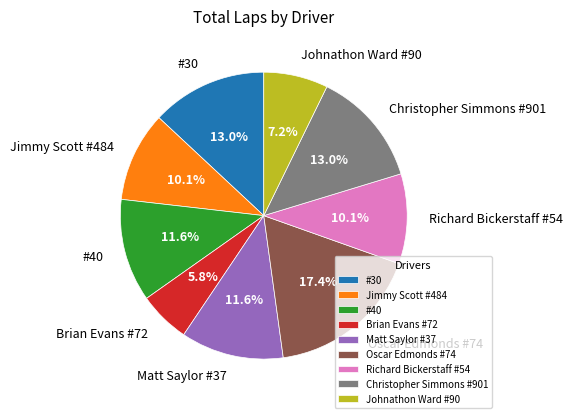

What percentage is the Brian Evans #72 slice, to the nearest percent?

6%